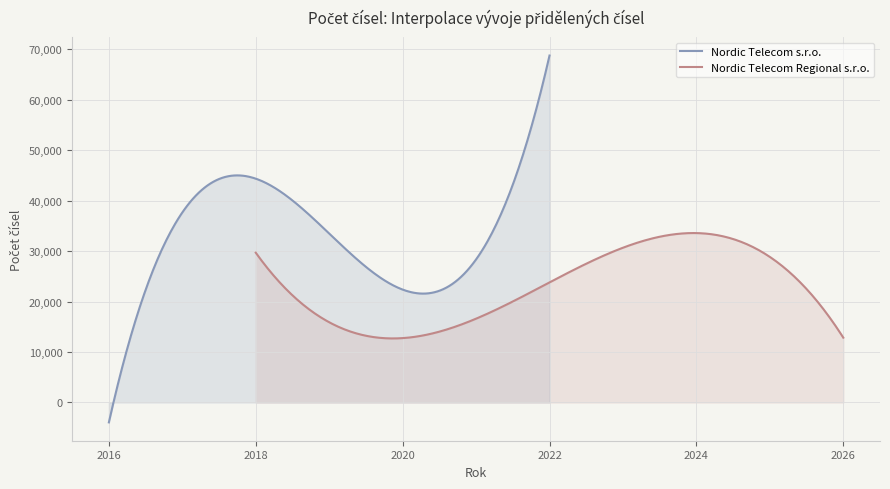

How many Nordic Telecom s.r.o. values are between 10000 and 40000?

10